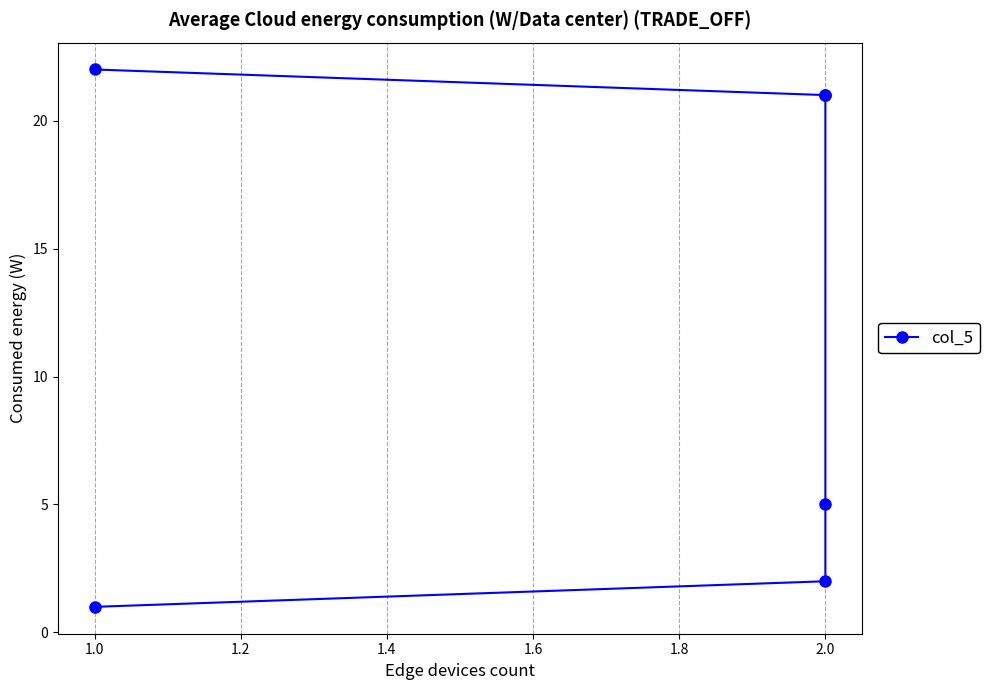

Does the chart display data point markers on the line(s)?

Yes